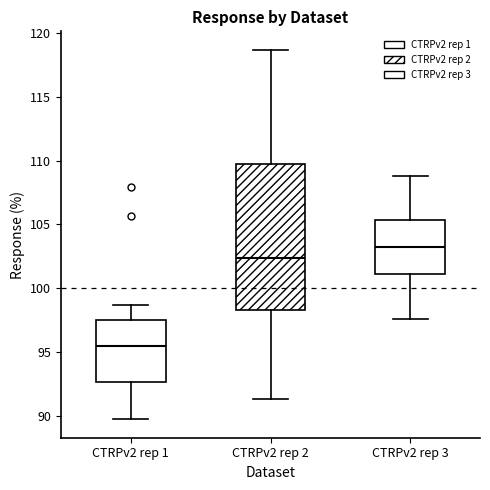

Reading left to right, read every box against the y-axis: the position of its median line, the range the box covers, and the ends of its whiskers. The values are not printed on the chart, so give them approximately, as read against the axis.

CTRPv2 rep 1: median 95.5, box 92.5 to 97.5, whiskers 89.5 to 98.5
CTRPv2 rep 2: median 102.5, box 98.5 to 110.0, whiskers 91.5 to 118.5
CTRPv2 rep 3: median 103.0, box 101.0 to 105.5, whiskers 97.5 to 109.0